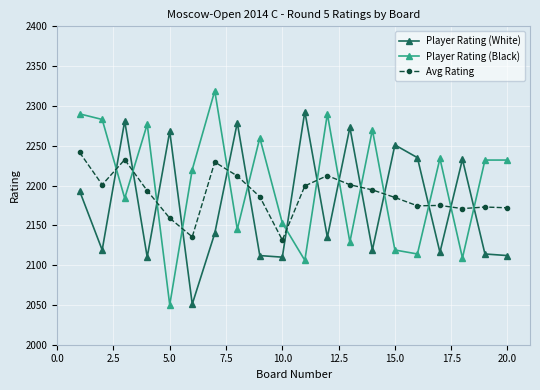

What is the smallest value displayed?

2050.0